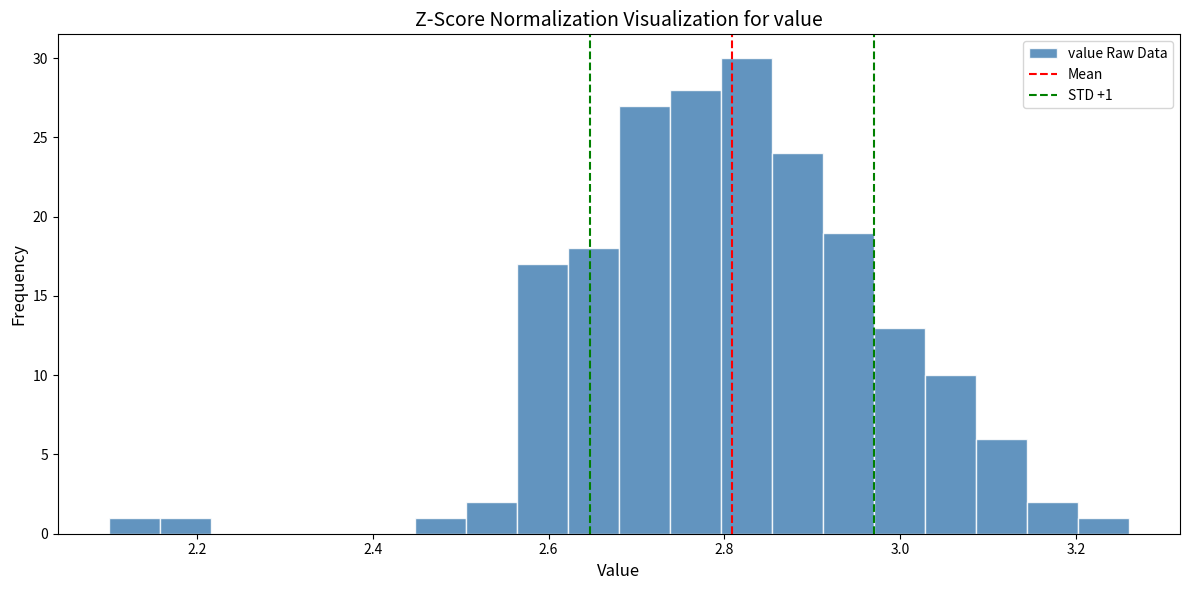

Read against the x-axis, roughly where is the centre of the tallest bar?

2.82